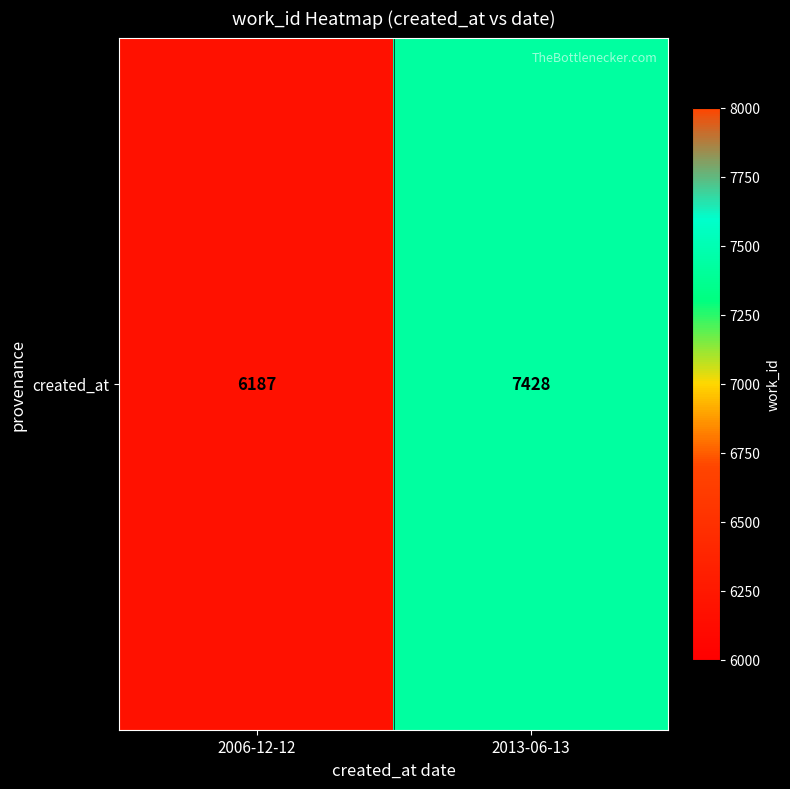

What is the difference between the maximum and minimum values?

1241